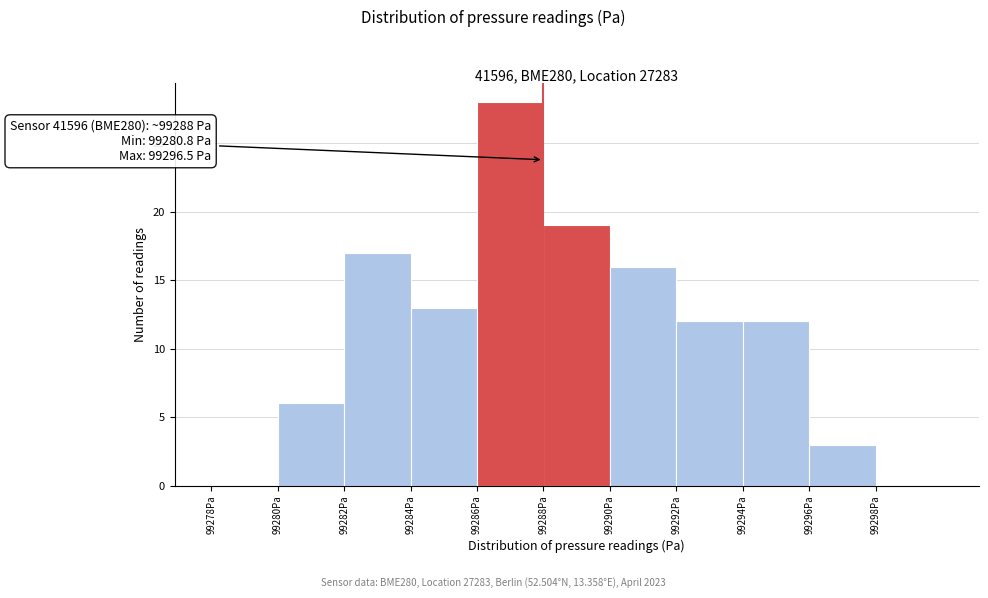

Which range on the x-axis has the tallest bar?

99286 to 99288